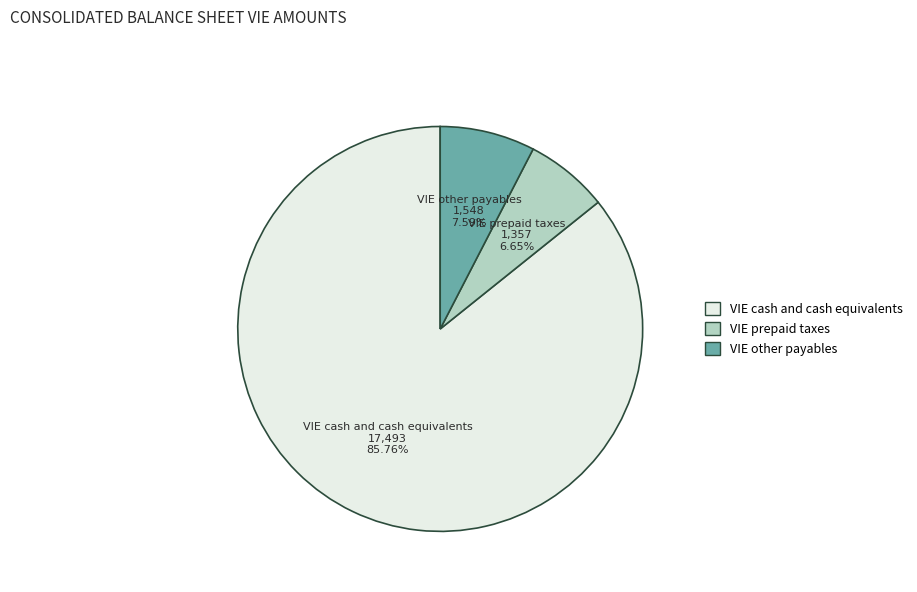

What is the ratio of the value at VIE cash and cash equivalents to the value at VIE other payables?

11.3